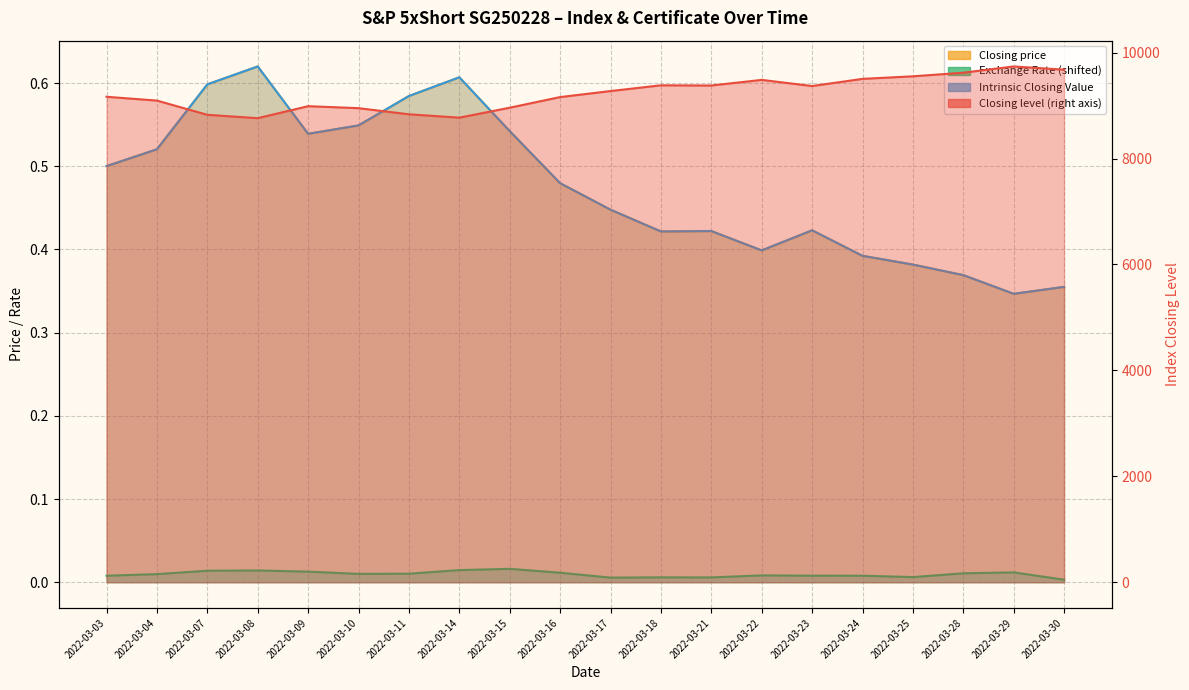

Which series has the largest range (max minus min)?

Closing level